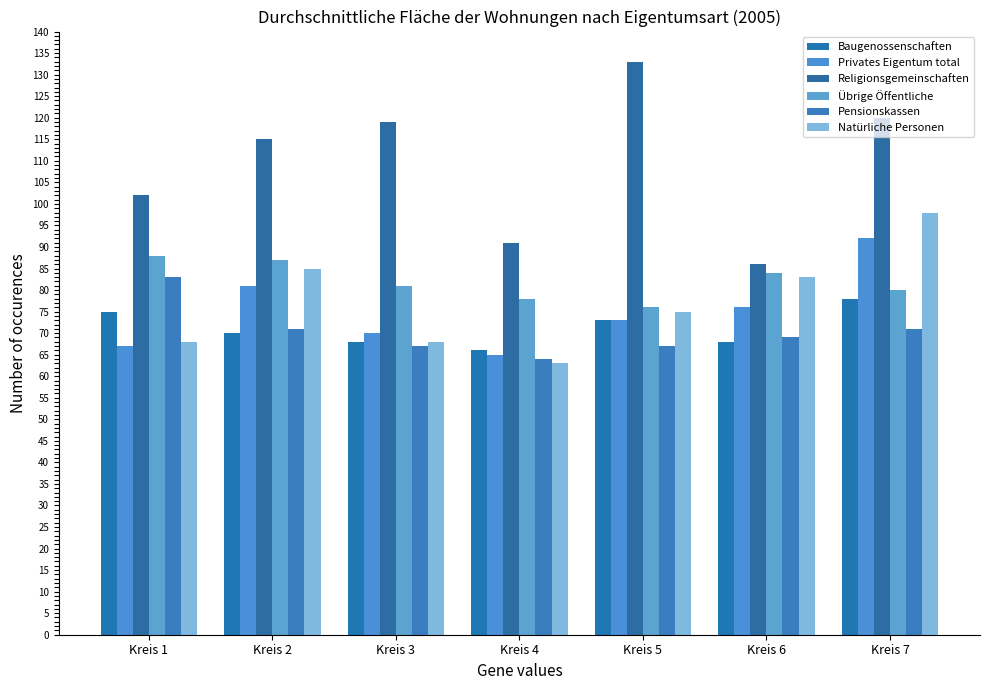

Read the Religionsgemeinschaften value at Kreis 7, to the nearest 5.

120